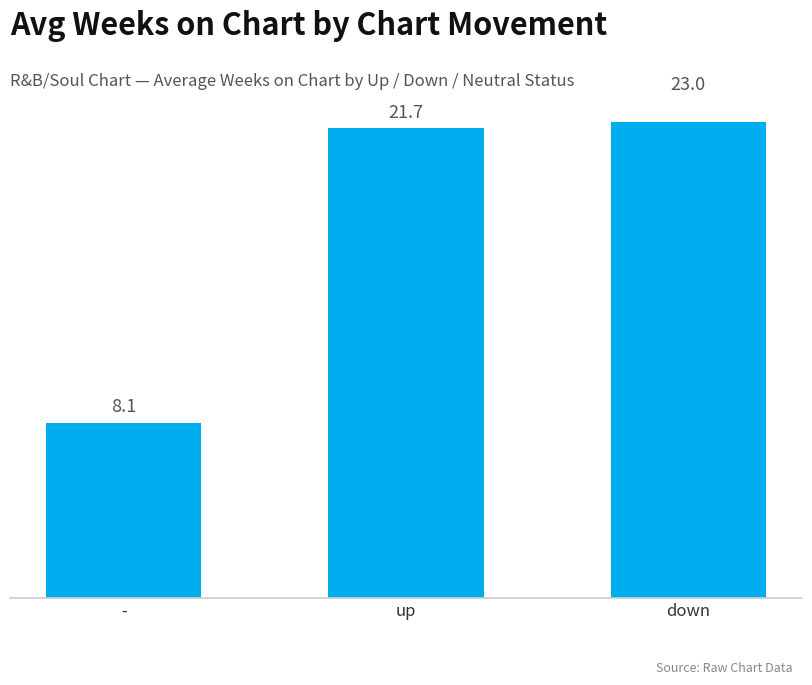

Reading left to right, list all the values displayed in this chart.

8.1	21.7	23.0